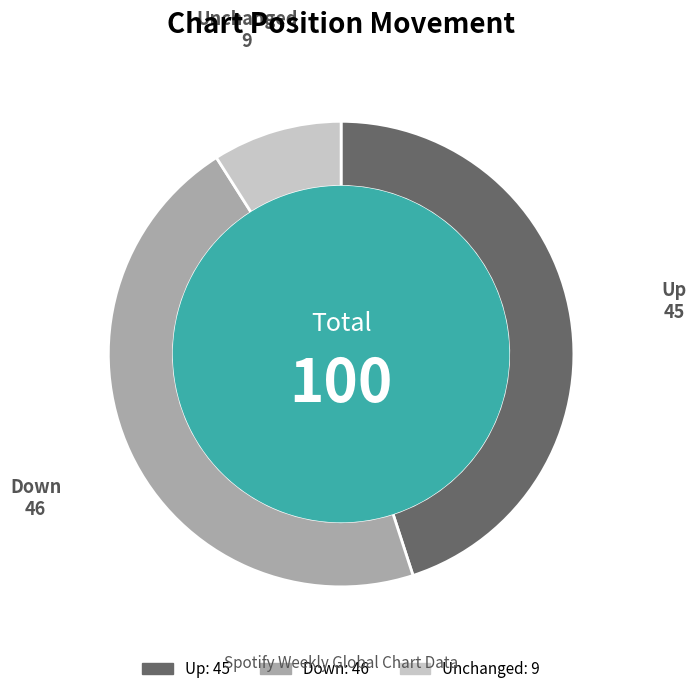

Is there any slice that represents more than half of the pie?

No